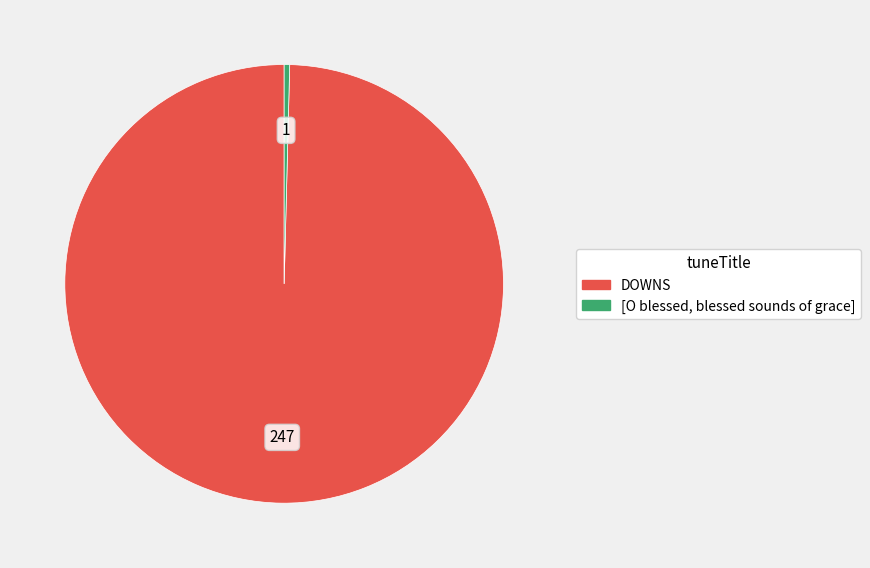

Which category has the biggest portion of the pie?

DOWNS